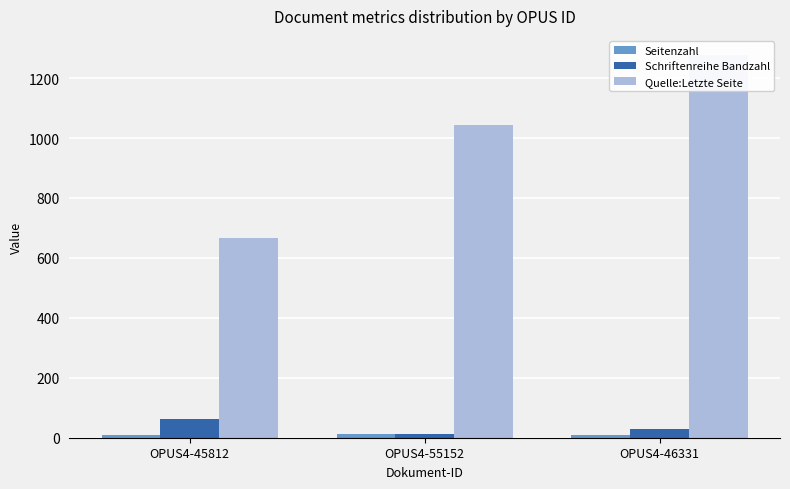

Which category has the lowest value in the Quelle:Letzte Seite series?

OPUS4-45812